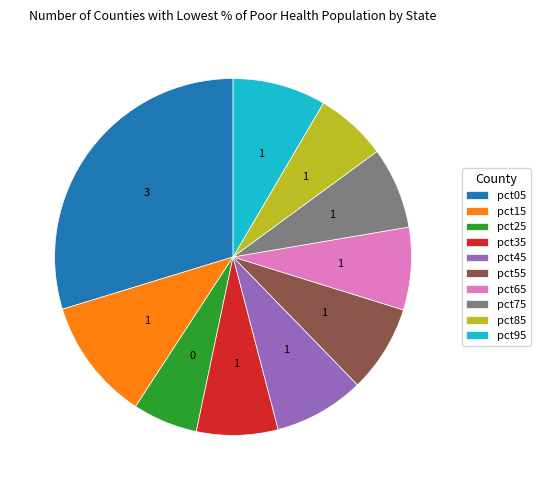

Combined, do pct55 and pct15 account for over 50%?

No